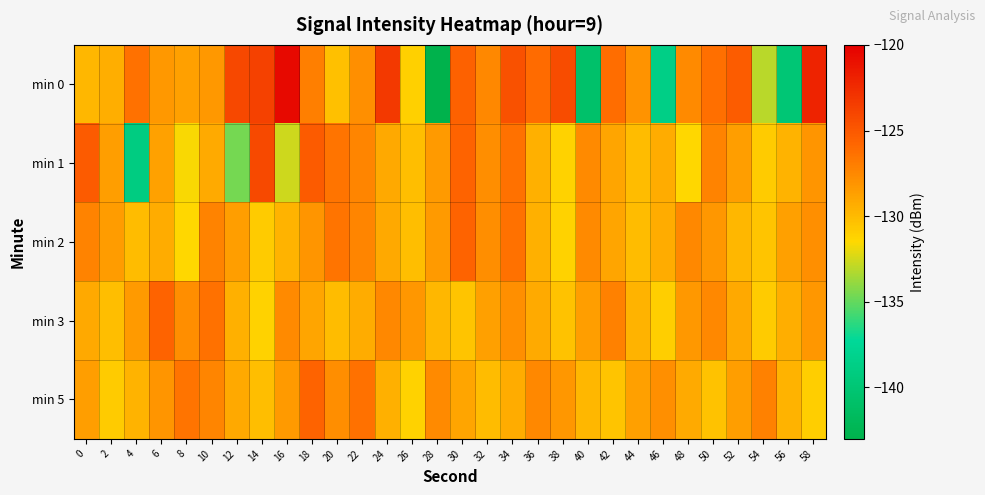

At how many categories does at least one series exceed -129?

30